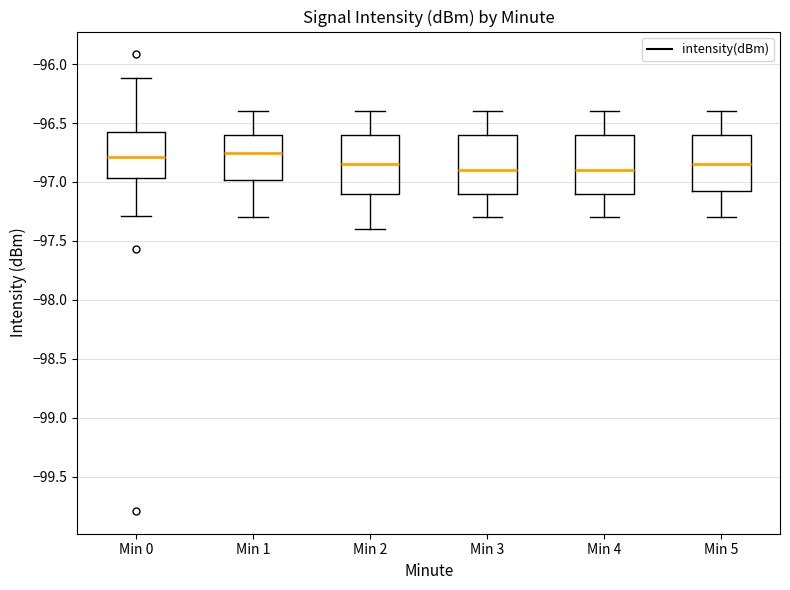

Reading left to right, transcribe this box plot: for each box, give where its median line is, the range the box spans, and where its two whiskers end, as read against the y-axis. The values are not printed on the chart, so give them approximately, as read against the axis.

Min 0: median -96.80, box -96.95 to -96.60, whiskers -97.30 to -96.10
Min 1: median -96.75, box -97.00 to -96.60, whiskers -97.30 to -96.40
Min 2: median -96.85, box -97.10 to -96.60, whiskers -97.40 to -96.40
Min 3: median -96.90, box -97.10 to -96.60, whiskers -97.30 to -96.40
Min 4: median -96.90, box -97.10 to -96.60, whiskers -97.30 to -96.40
Min 5: median -96.85, box -97.05 to -96.60, whiskers -97.30 to -96.40